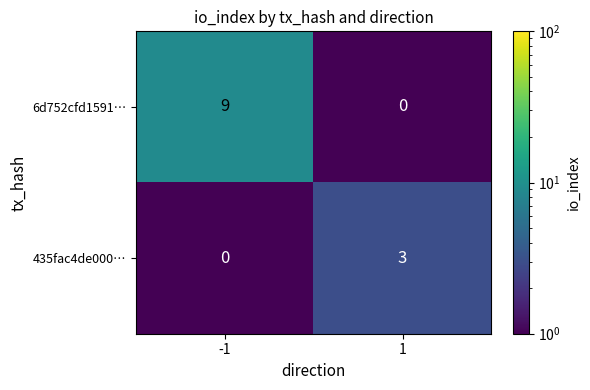

Reading right to left, list all the values displayed in this chart.

6d752cfd1591…: 0	9
435fac4de000…: 3	0